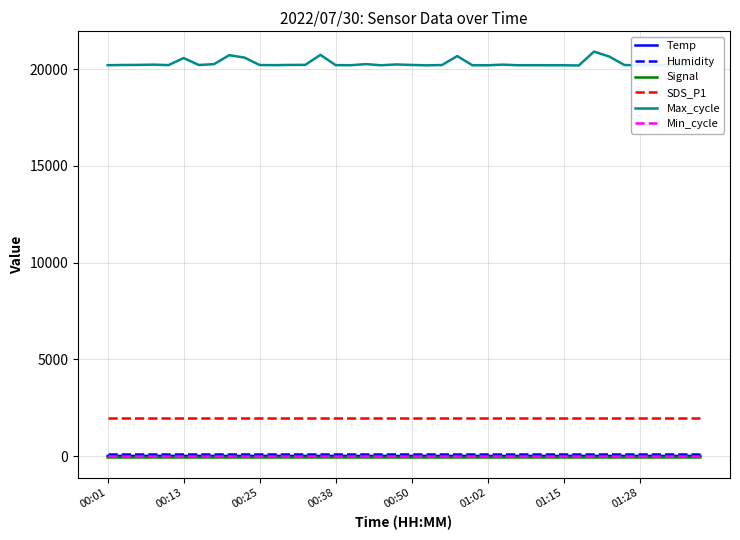

What is the highest value of the SDS_P1 series?

1999.9